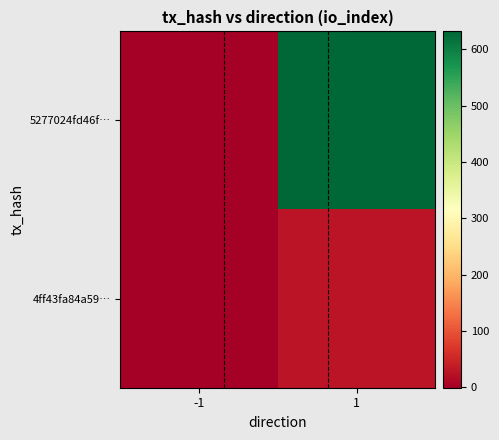

Count the number of categories in the chart.

2